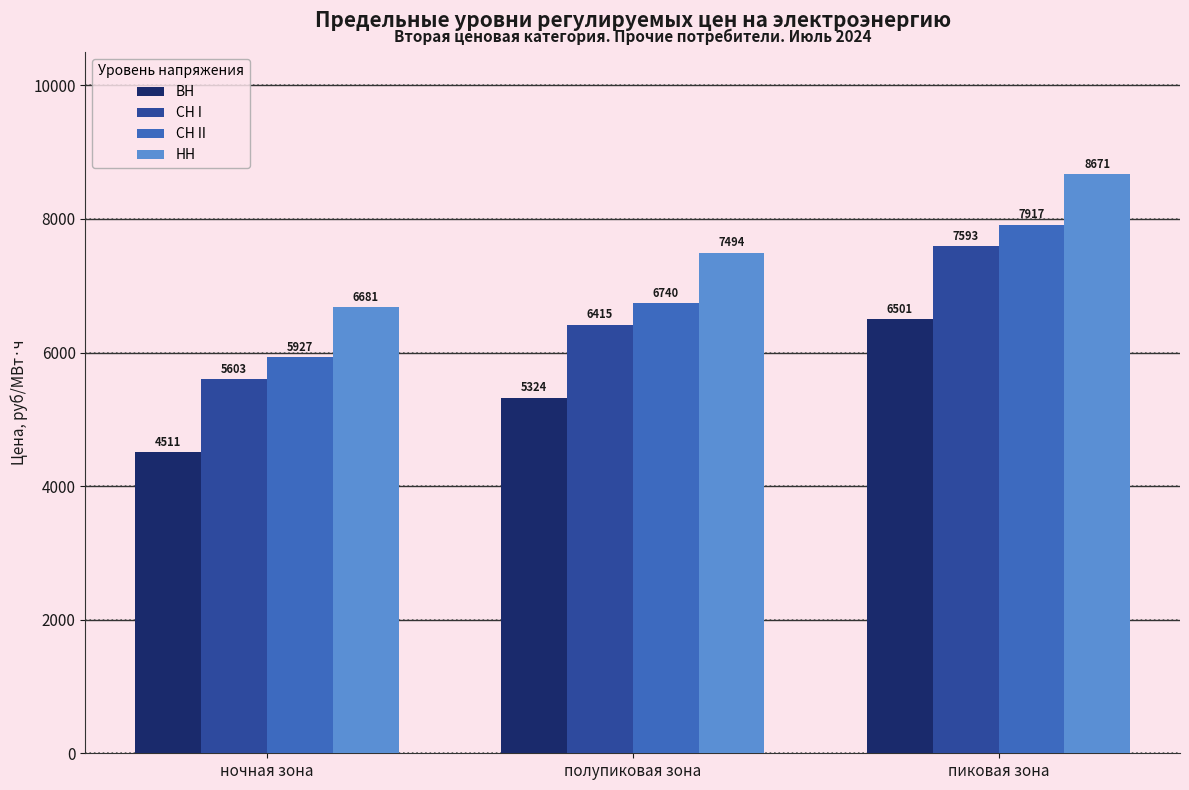

At which category is the sum across all series the highest?

пиковая зона